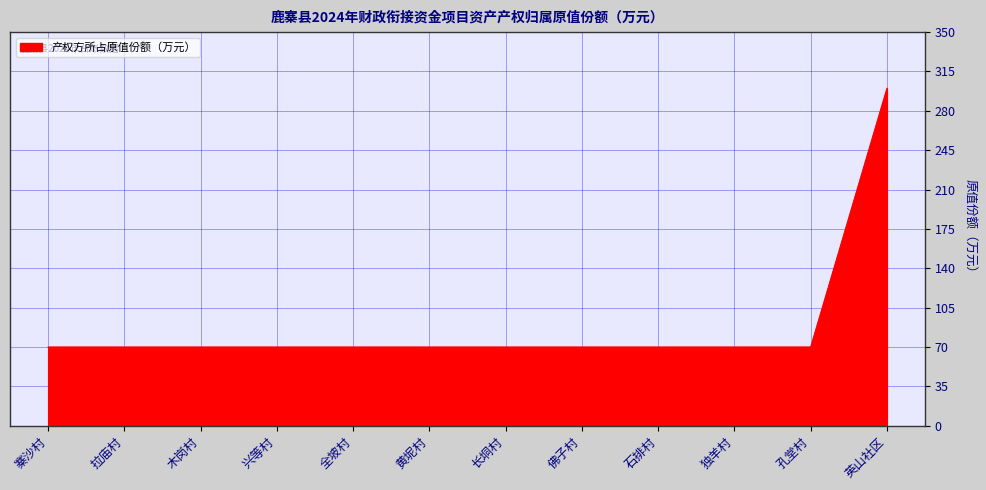

Approximately how many times larger is the value at 兴等村 compared to 英山社区?

0.2